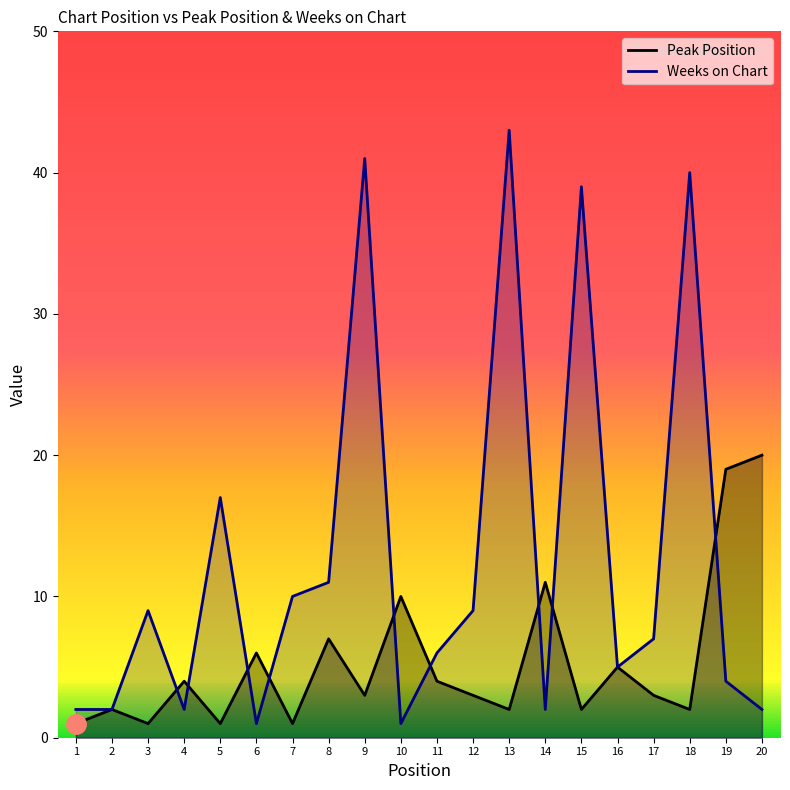

What is the sum of the Peak Position values at 20 and 6?

26